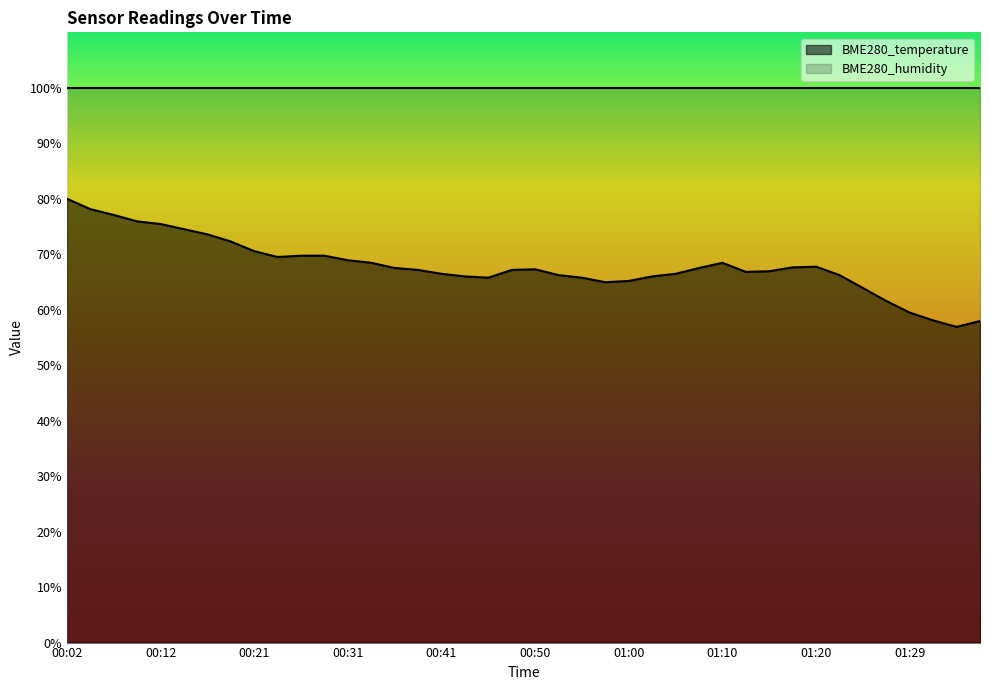

What is the smallest value displayed?

56.9